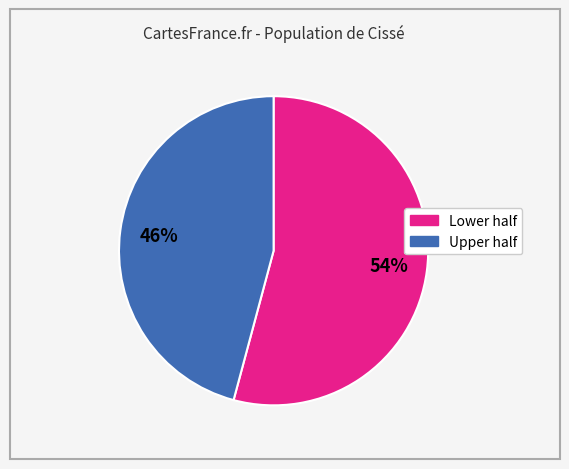

To the nearest percent, what is the average slice percentage?

50%